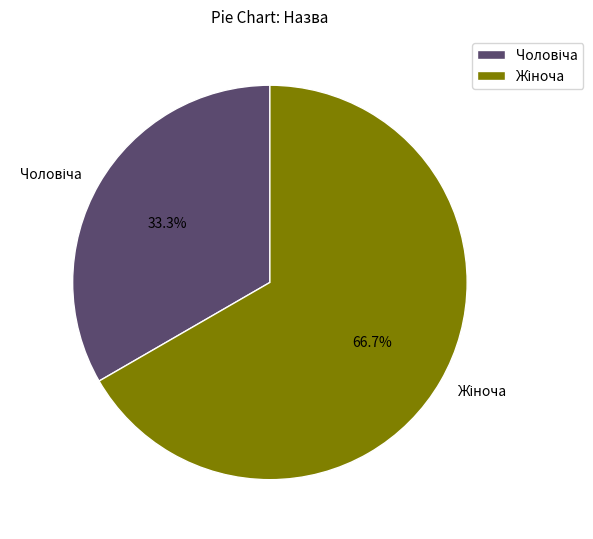

To the nearest percent, what is the difference between the largest and smallest slice percentages?

33%